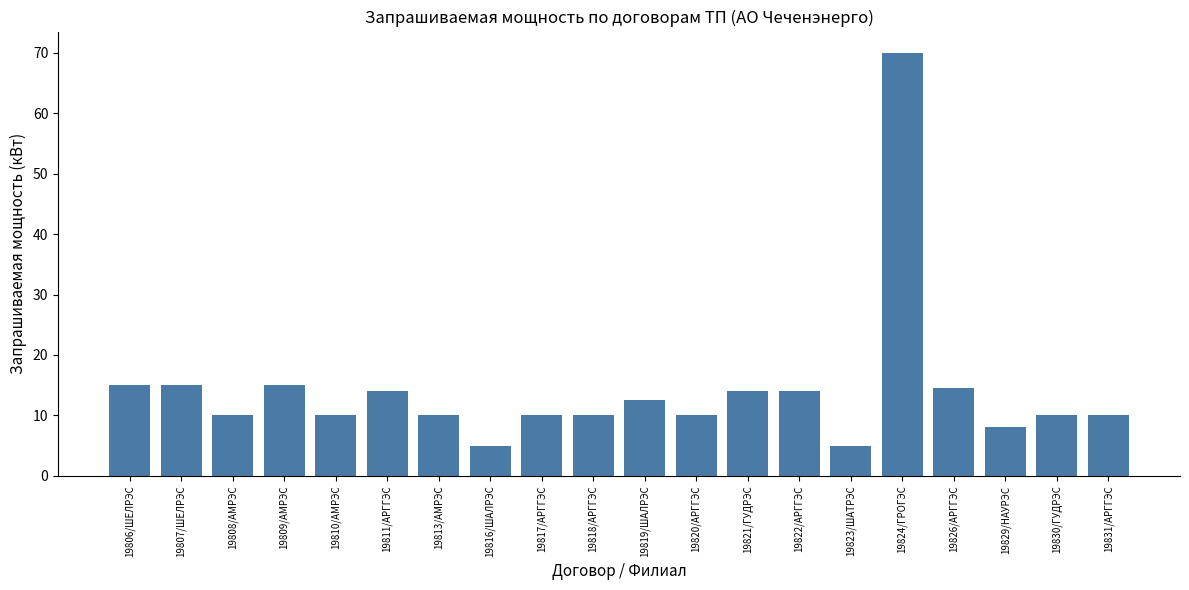

Does the chart contain any negative values?

No